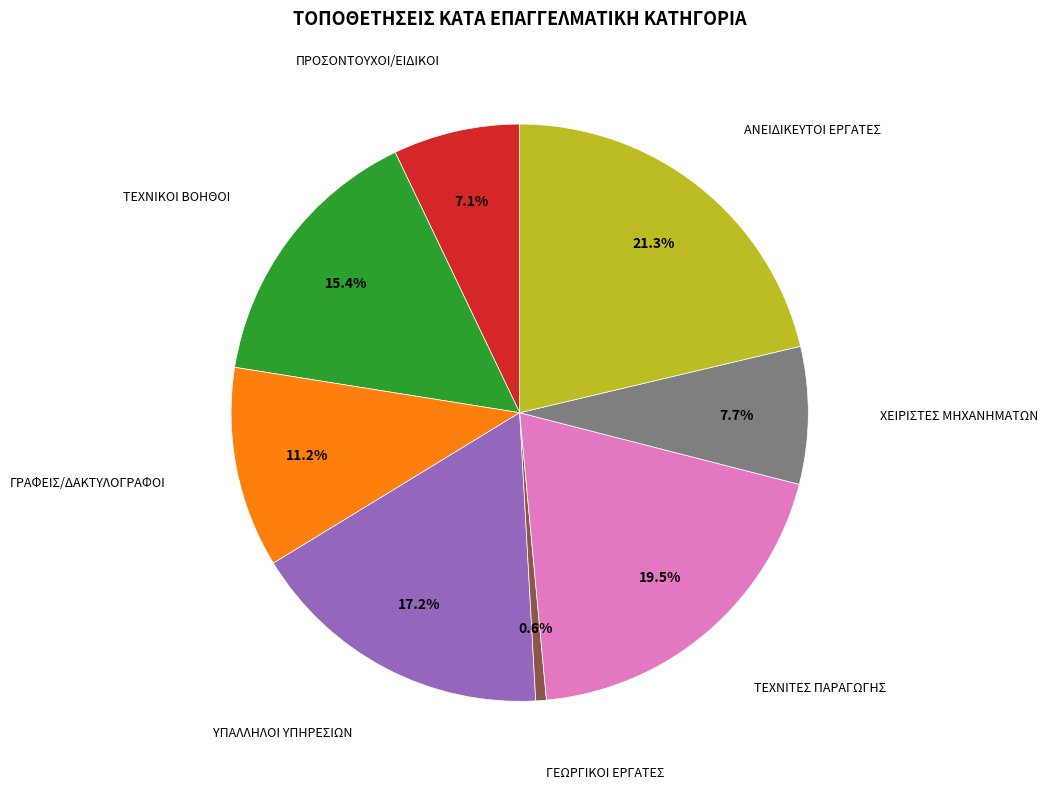

What portion of the pie excludes ΥΠΑΛΛΗΛΟΙ ΥΠΗΡΕΣΙΩΝ?

82.8%